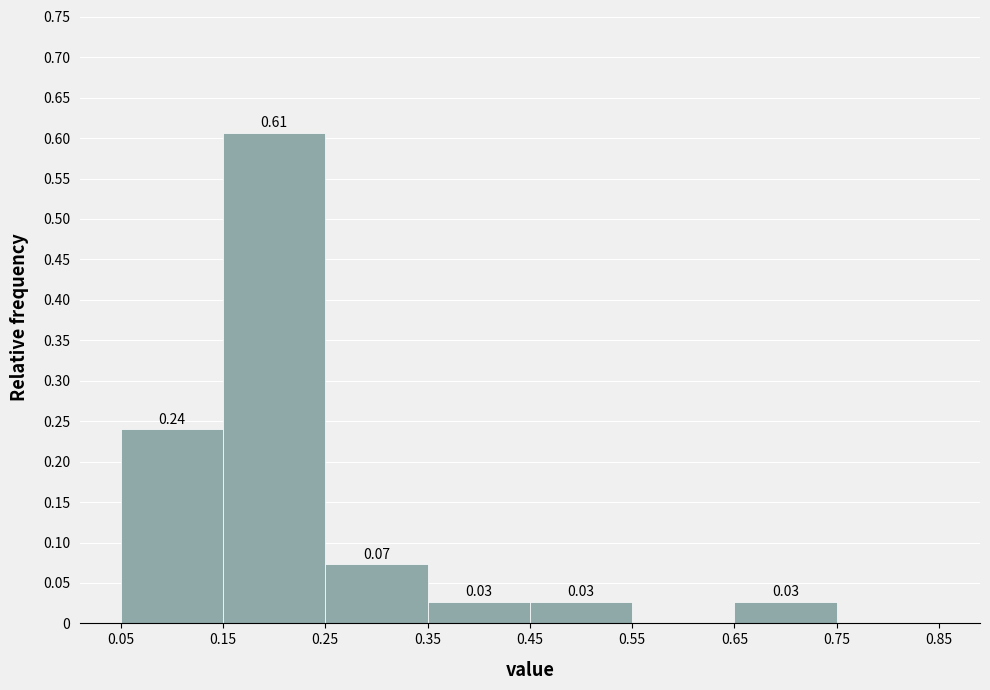

Over which range of the x-axis is the bar tallest?

0.15 to 0.25